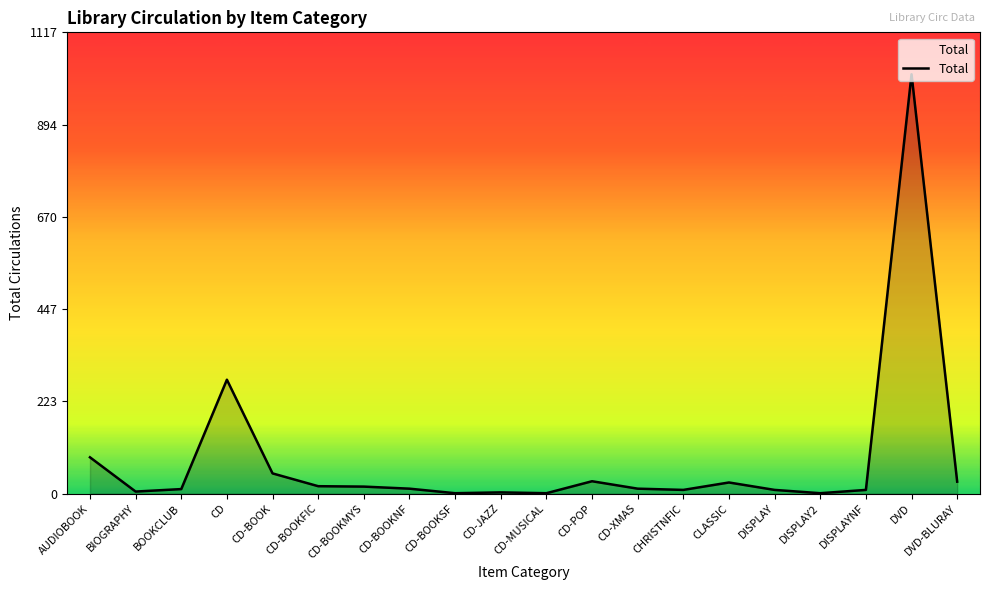

The chart shows a value of 29 at DVD-BLURAY. True or false?

True